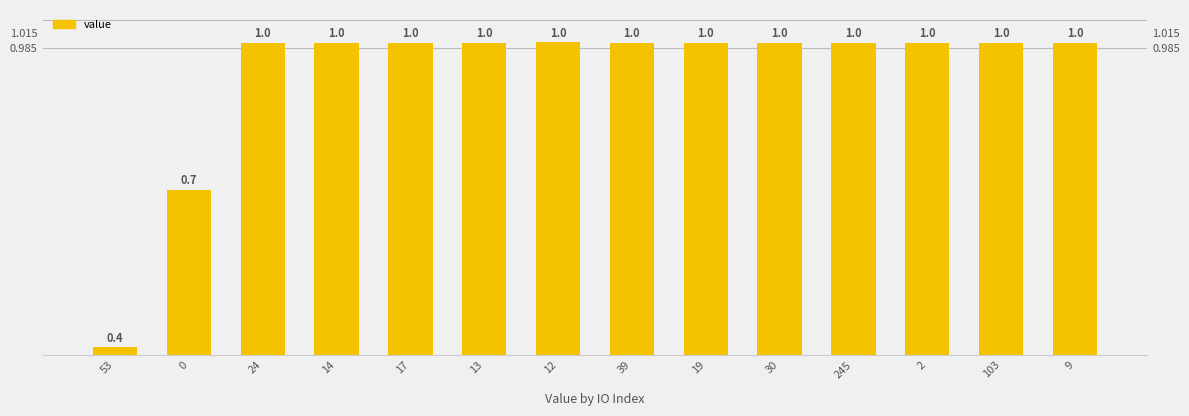

What is the difference between the maximum and minimum values?

0.6